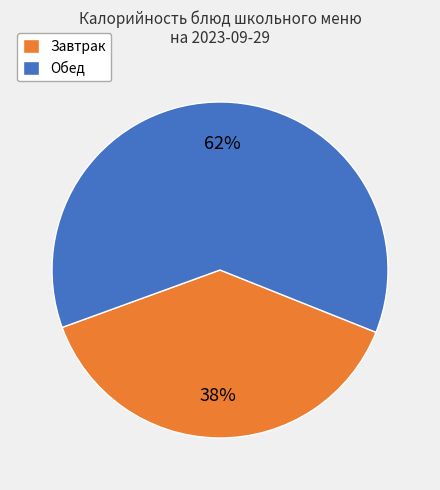

Is there a majority slice in this chart?

Yes